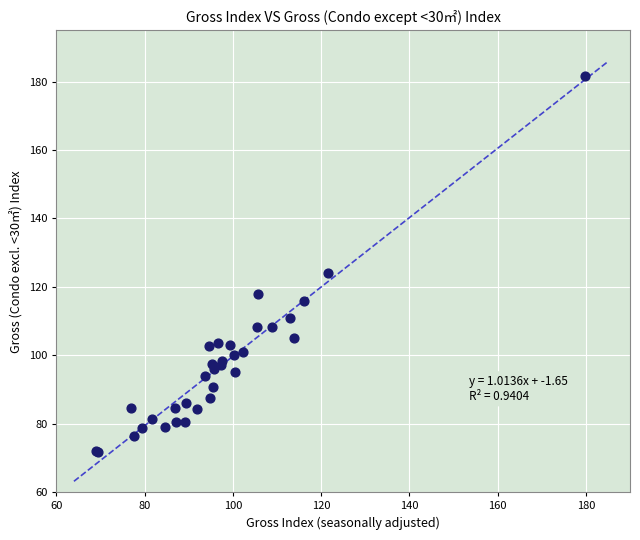

What Y value in the scatter plot is closest to 126?

124.1